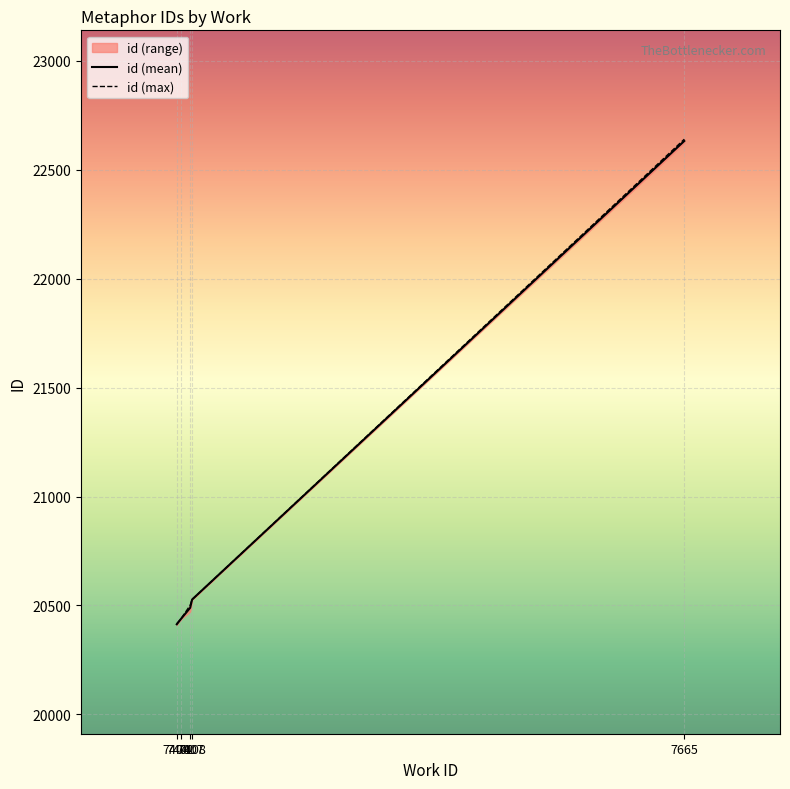

At how many categories does at least one series exceed 21010?

1